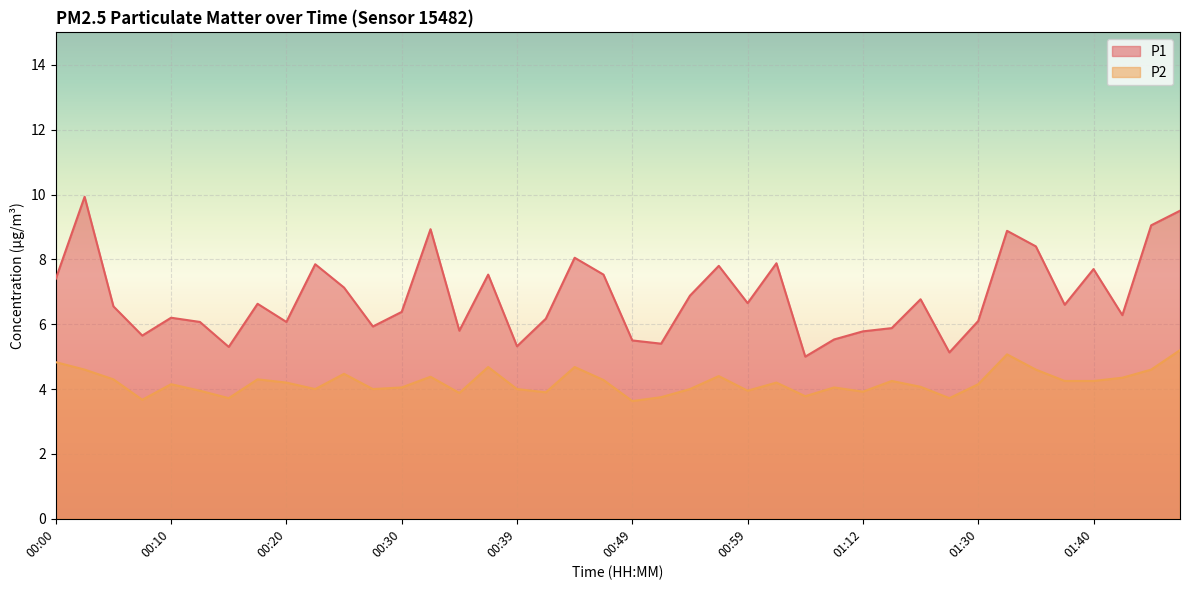

True or false: P1 and P2 cross at least once.

False